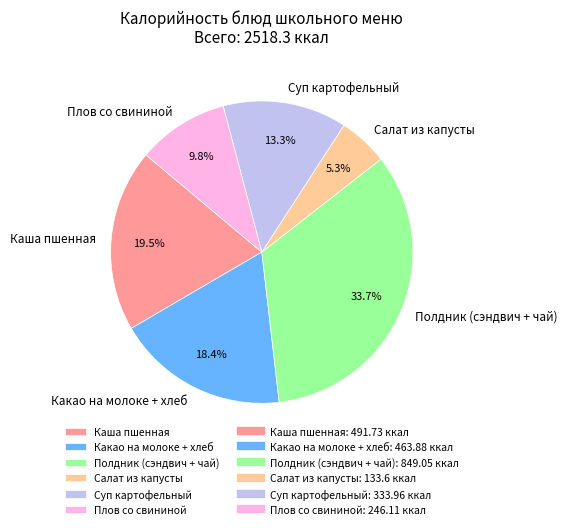

How much of the chart is everything except Каша пшенная?

80.5%